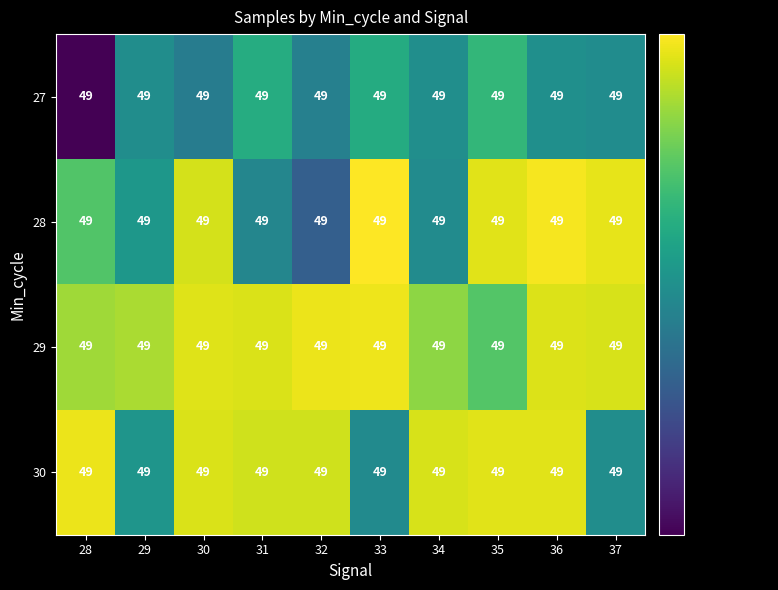

List the labels in order of 30 value, largest first.

28, 36, 35, 30, 34, 31, 32, 29, 37, 33